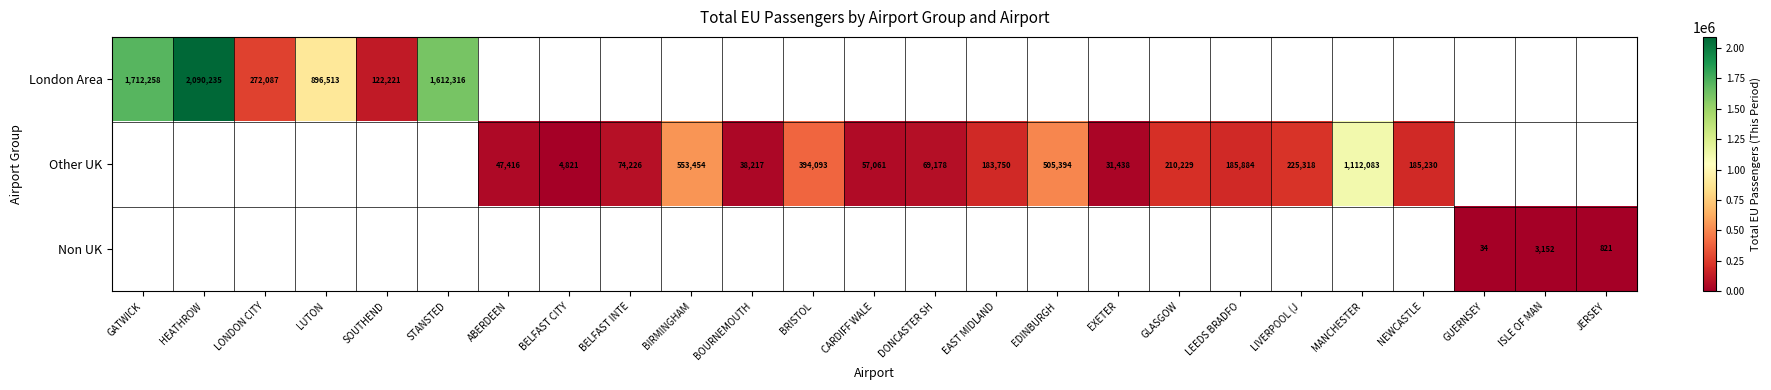

How many distinct data groups are displayed?

3